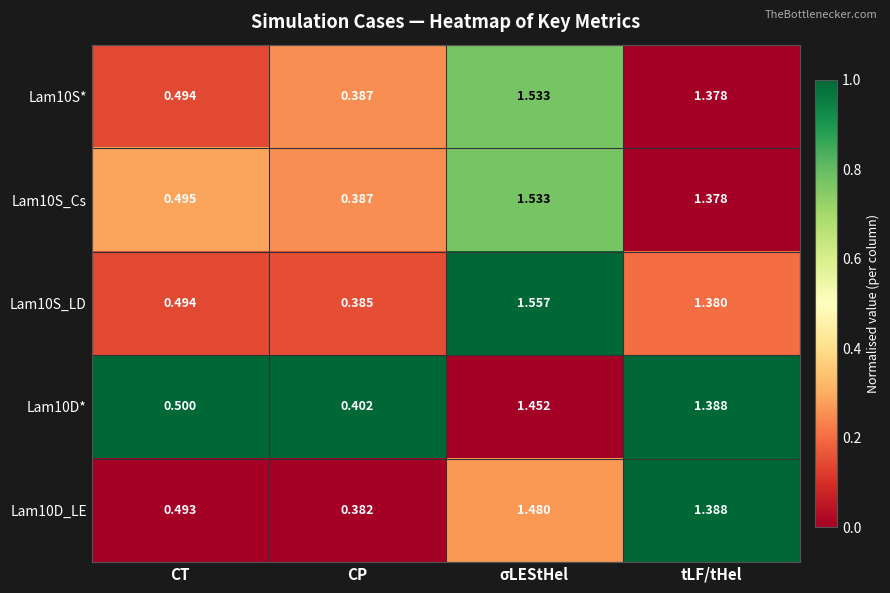

At which category does the chart reach its peak across all series?

σLEStHel